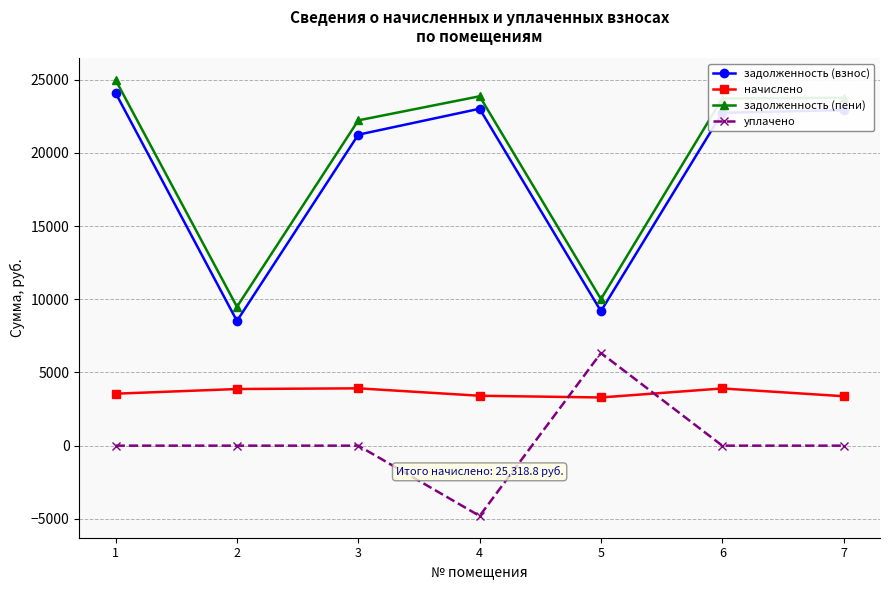

What is the average value of the уплачено series?

218.2